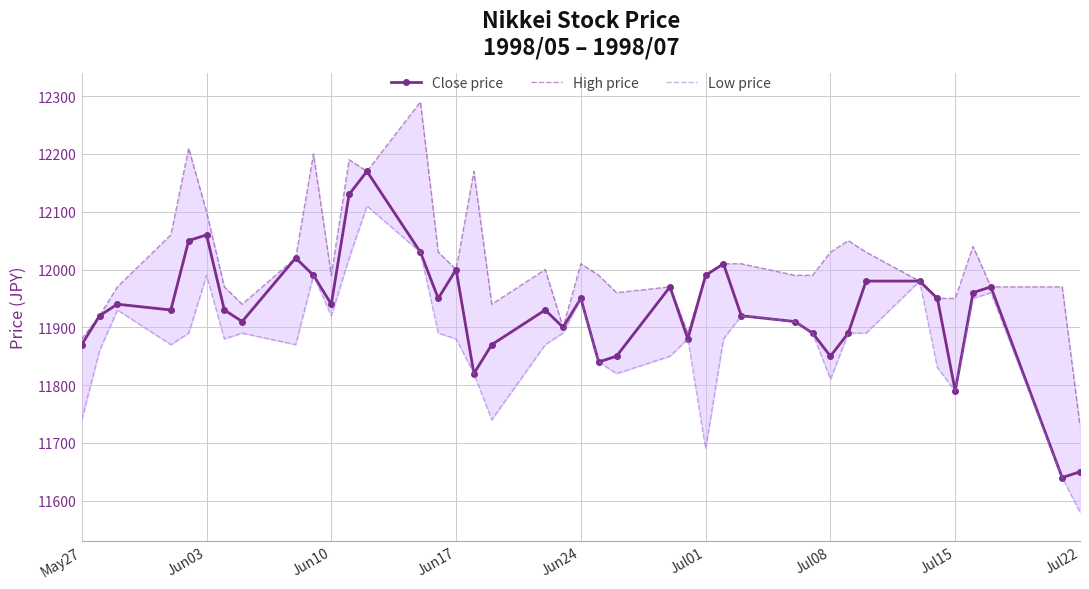

How many interior local peaks does the Low price series have?

10